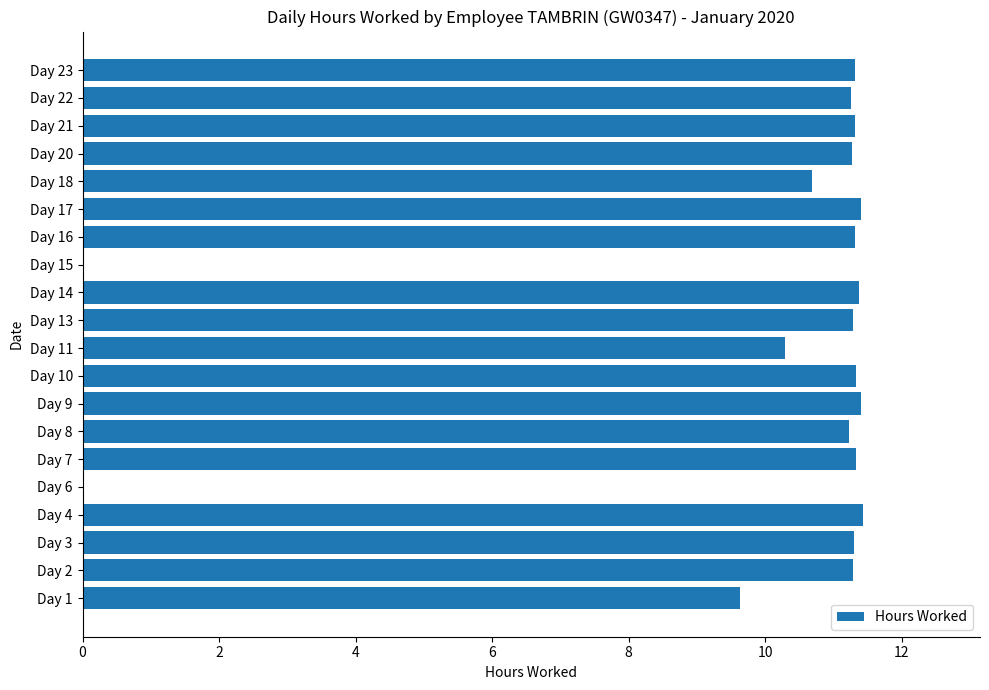

What is the ratio of the value at Day 20 to the value at Day 3?

1.0